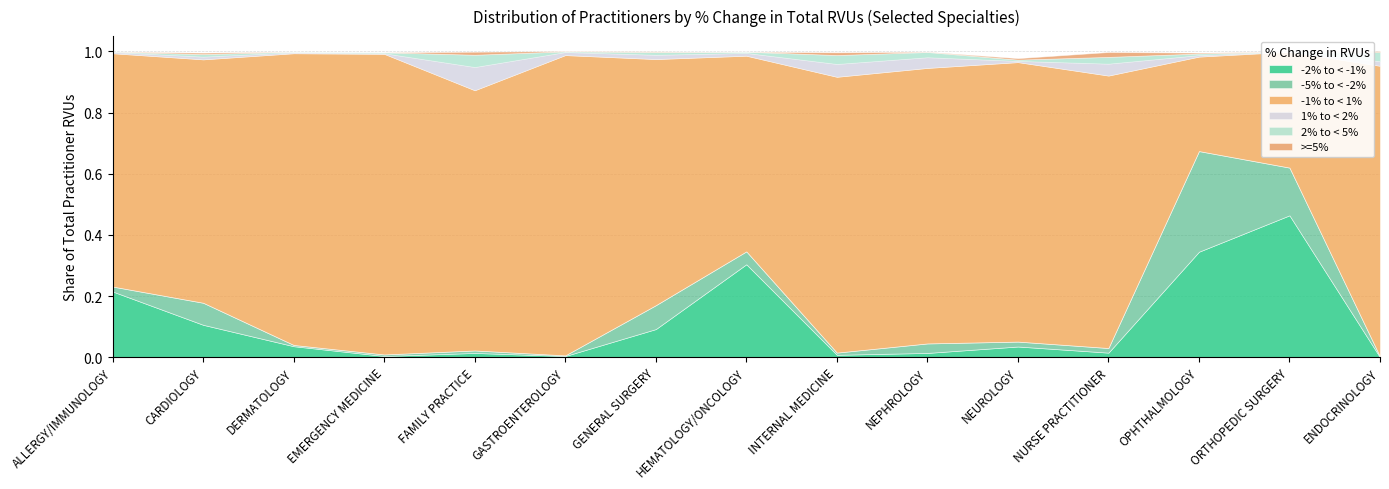

The 1% to < 2% series shows 0.0 at OPHTHALMOLOGY. True or false?

True